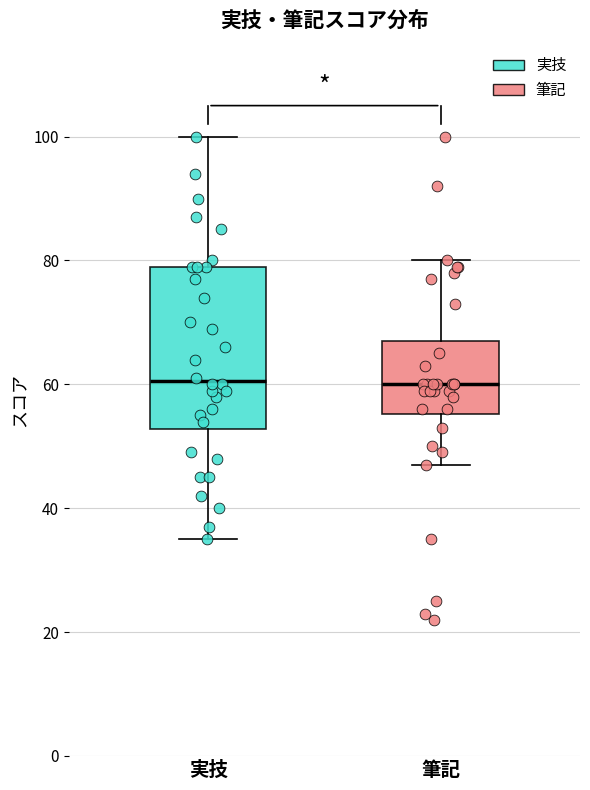

Where does the lower whisker of the box for 筆記 end on the y-axis? The values are not printed on the chart, so give them approximately, as read against the axis.

48